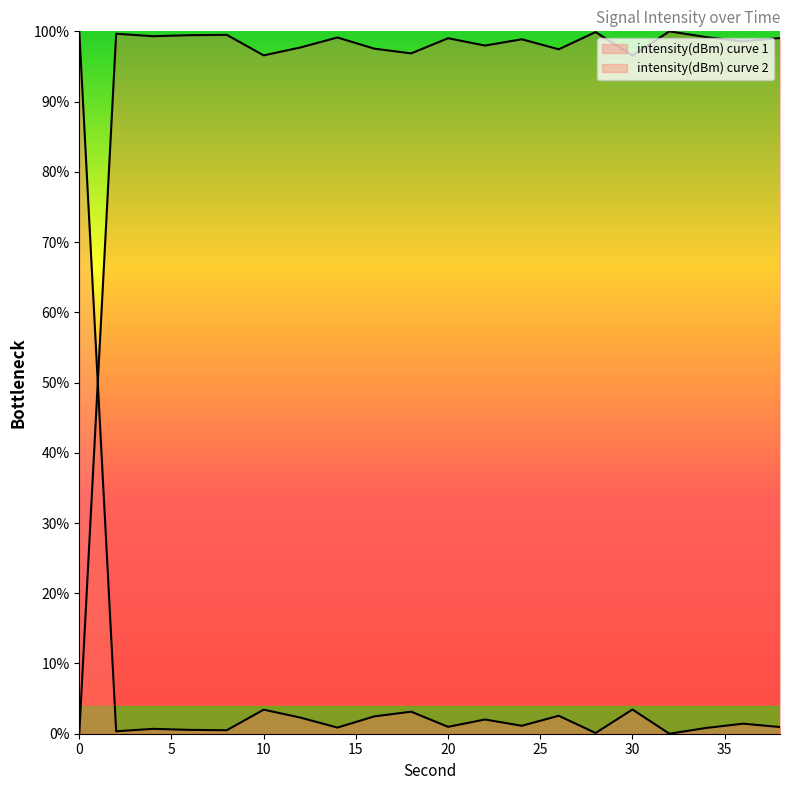

How many points are higher than both their immediate neighbors (excluding endpoints)?

7